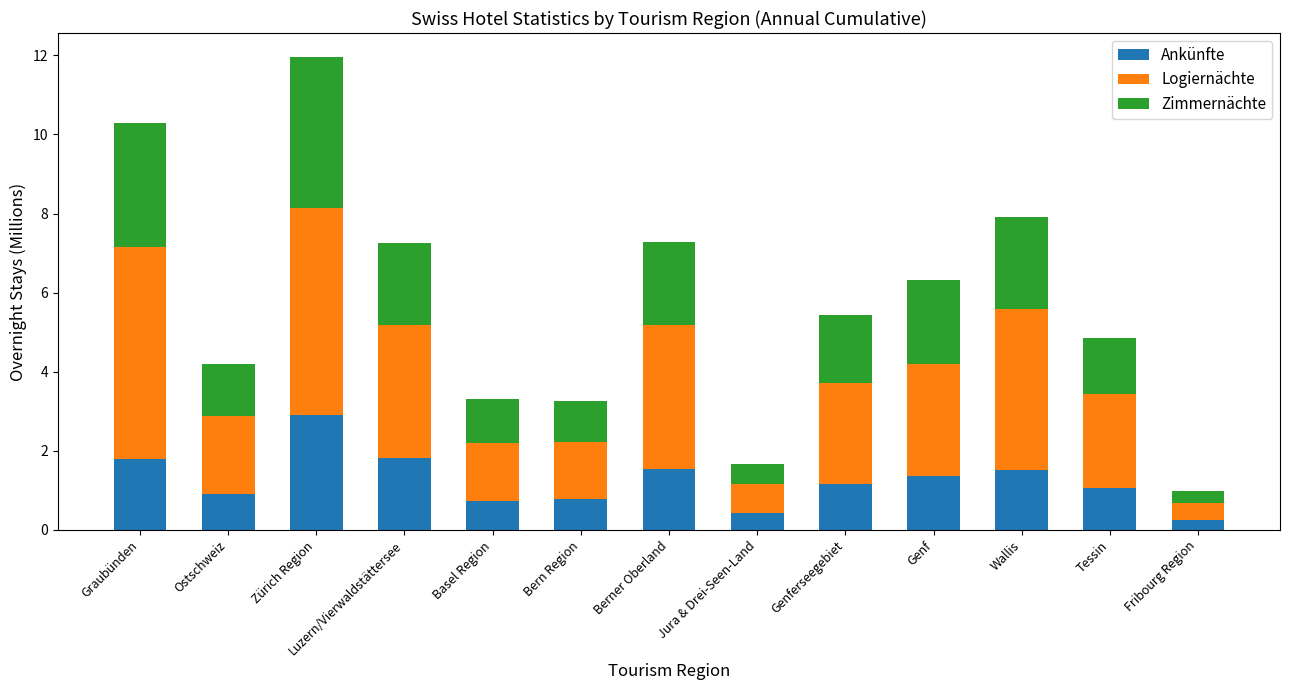

What is the average value of the Ankünfte series?

1.2